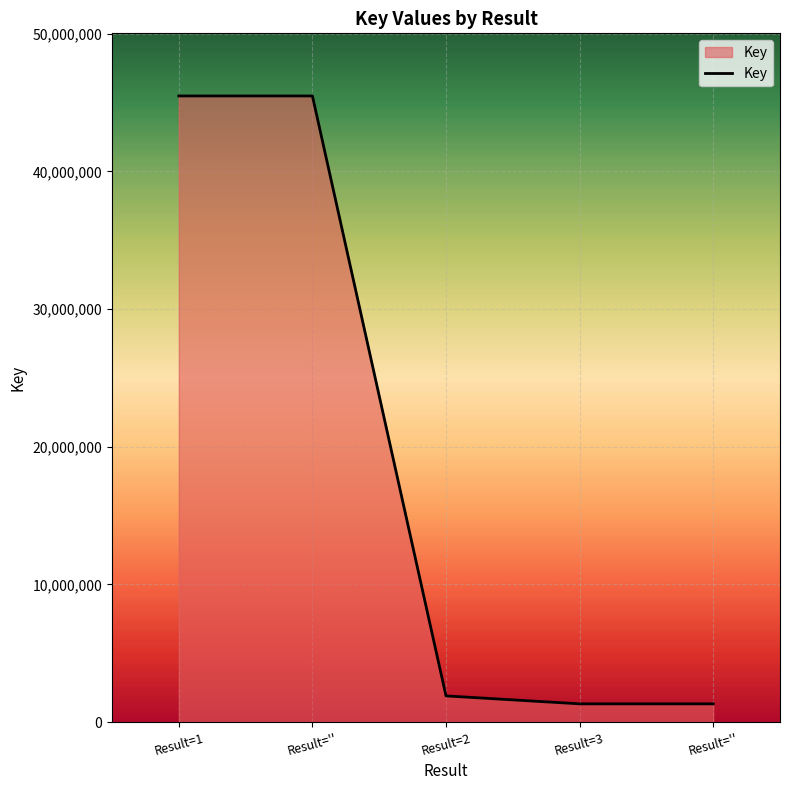

Count the number of categories in the chart.

5